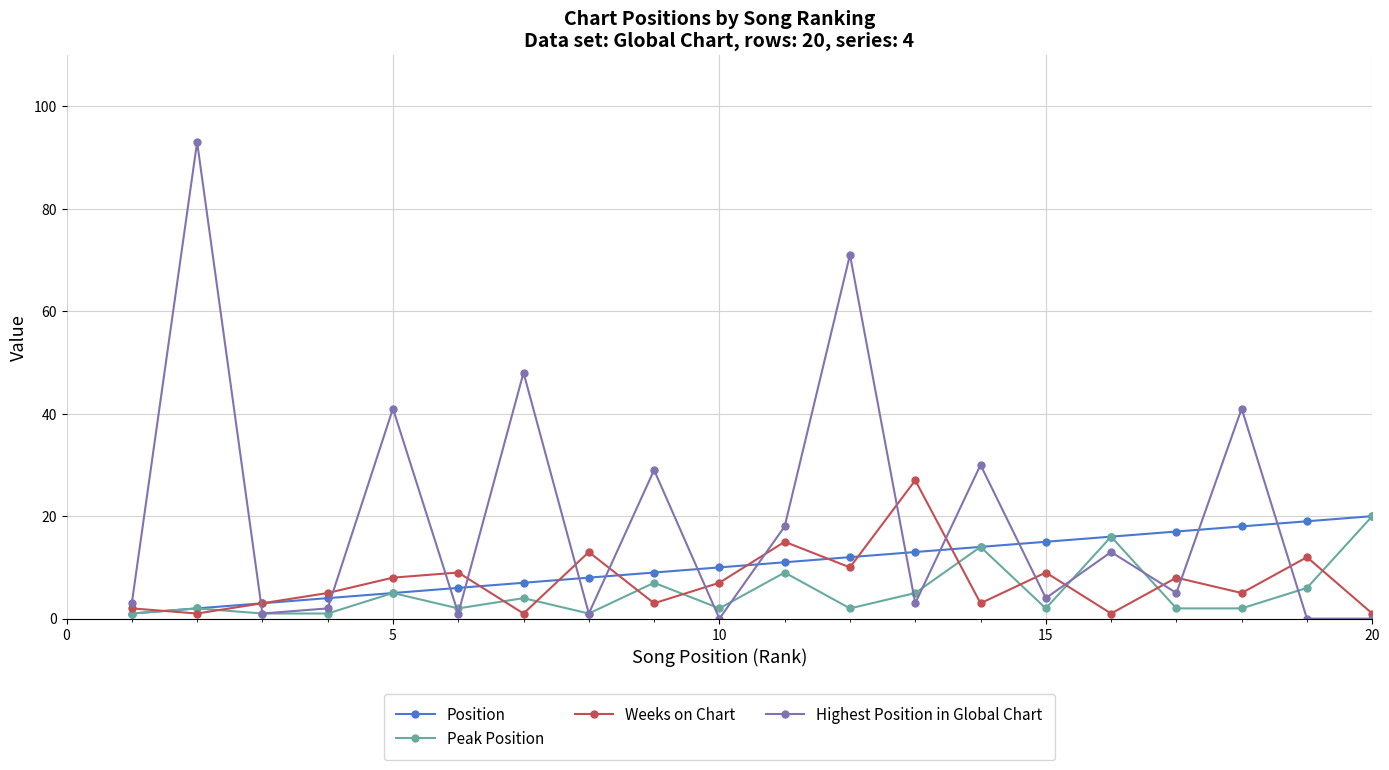

Which series has the largest total across all categories?

Highest Position in Global Chart